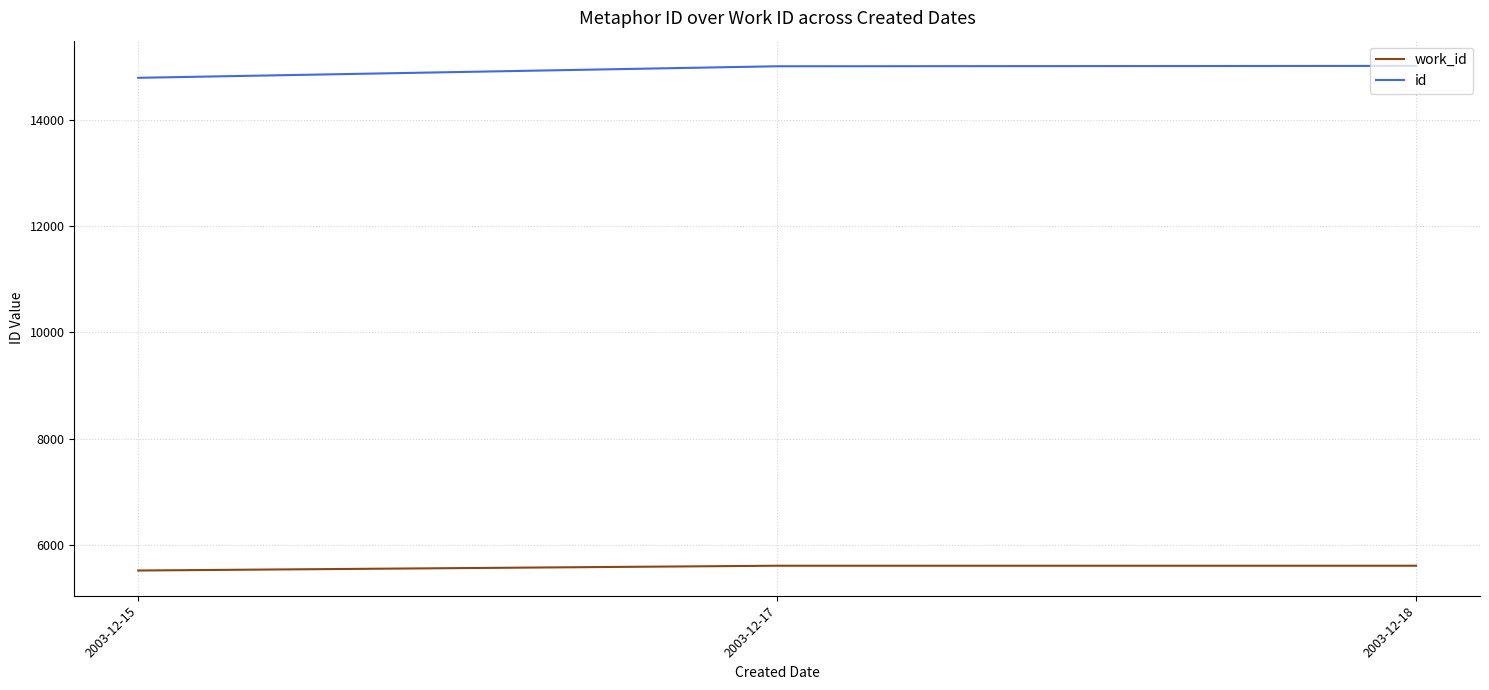

Is this an area chart (filled region under the line)?

No